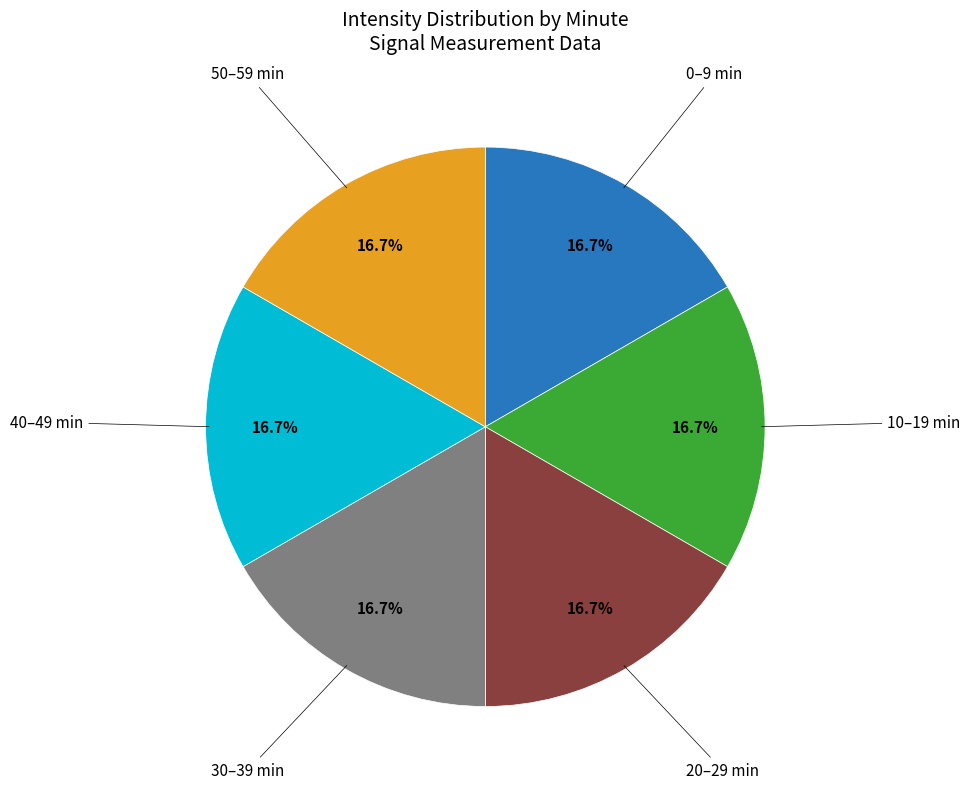

Is there a majority slice in this chart?

No